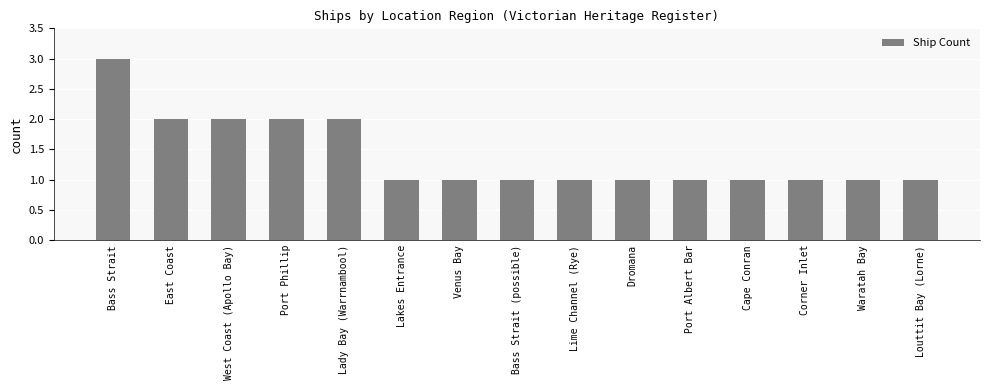

How many bars are there in total?

15